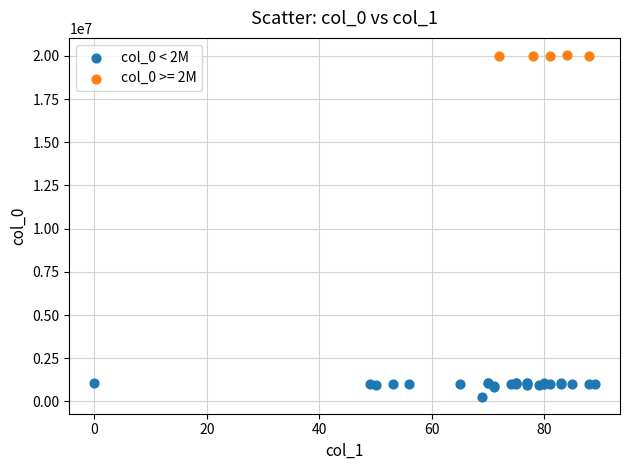

Which series contains the highest Y value?

col_0 >= 2M